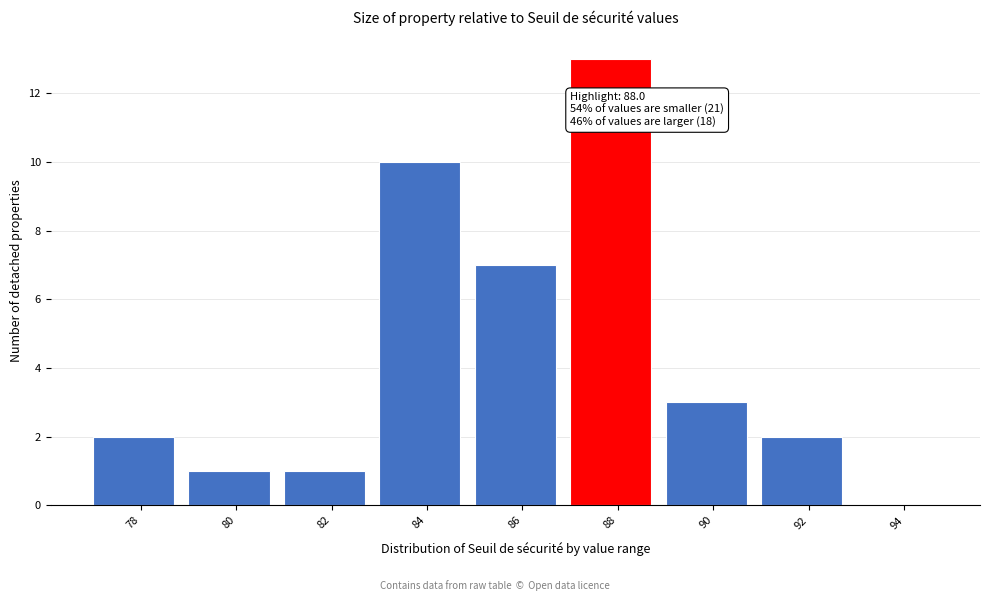

Reading right to left, transcribe all the data shown in this chart.

94=0	92=2	90=3	88=13	86=7	84=10	82=1	80=1	78=2